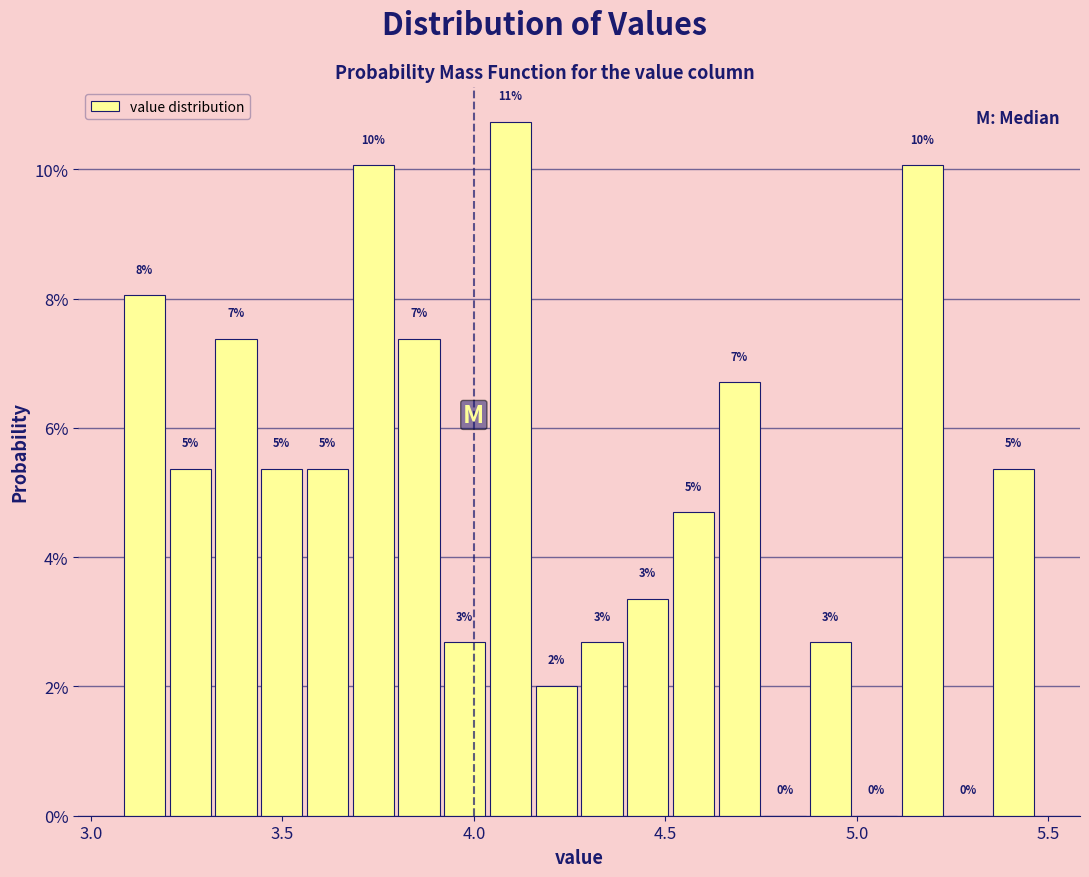

Read against the x-axis, roughly where is the centre of the tallest bar?

4.10